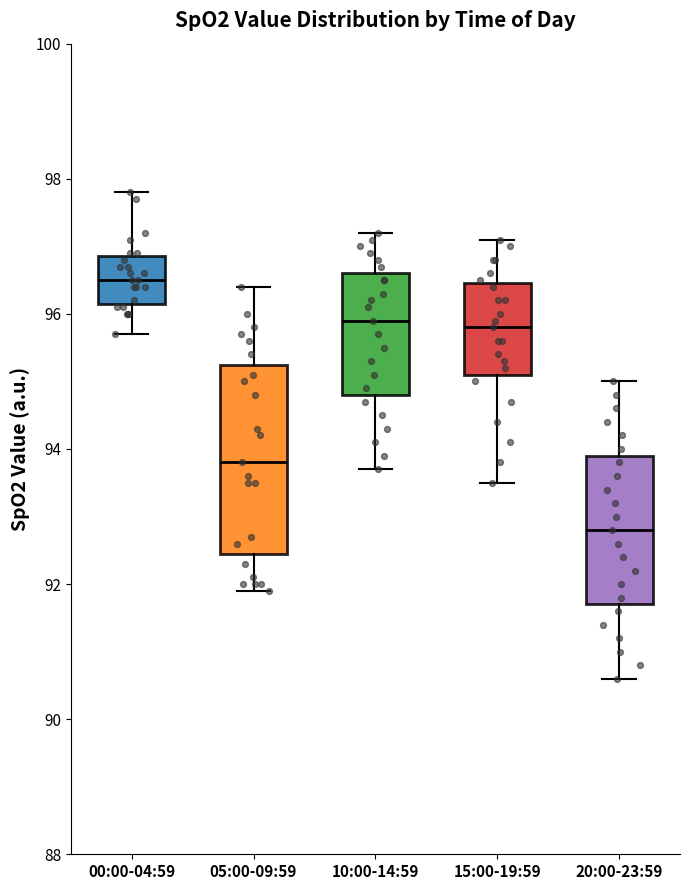

Where does the upper whisker of the box for 05:00-09:59 end on the y-axis? The values are not printed on the chart, so give them approximately, as read against the axis.

96.4